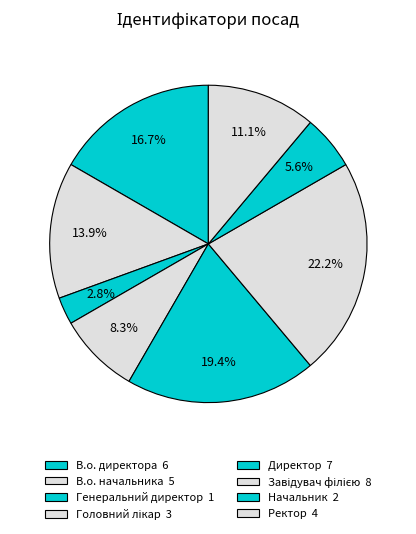

How many segments does this pie chart have?

8